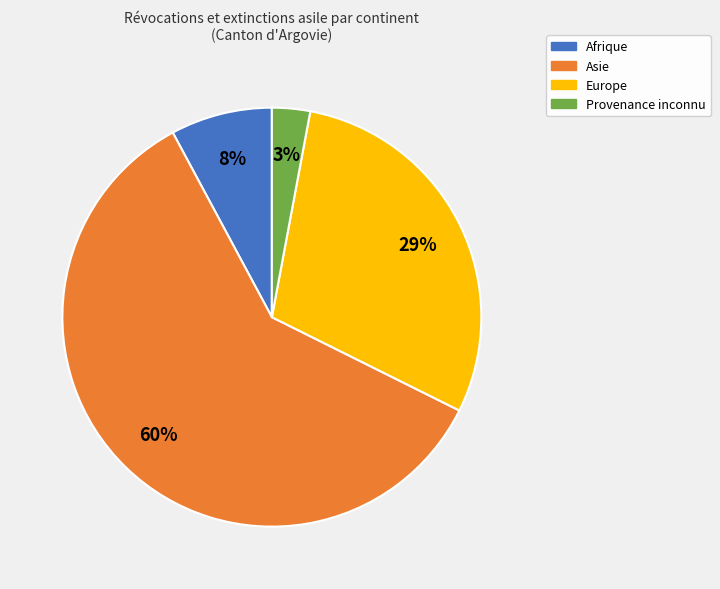

True or false: Afrique accounts for 8% of the total.

True